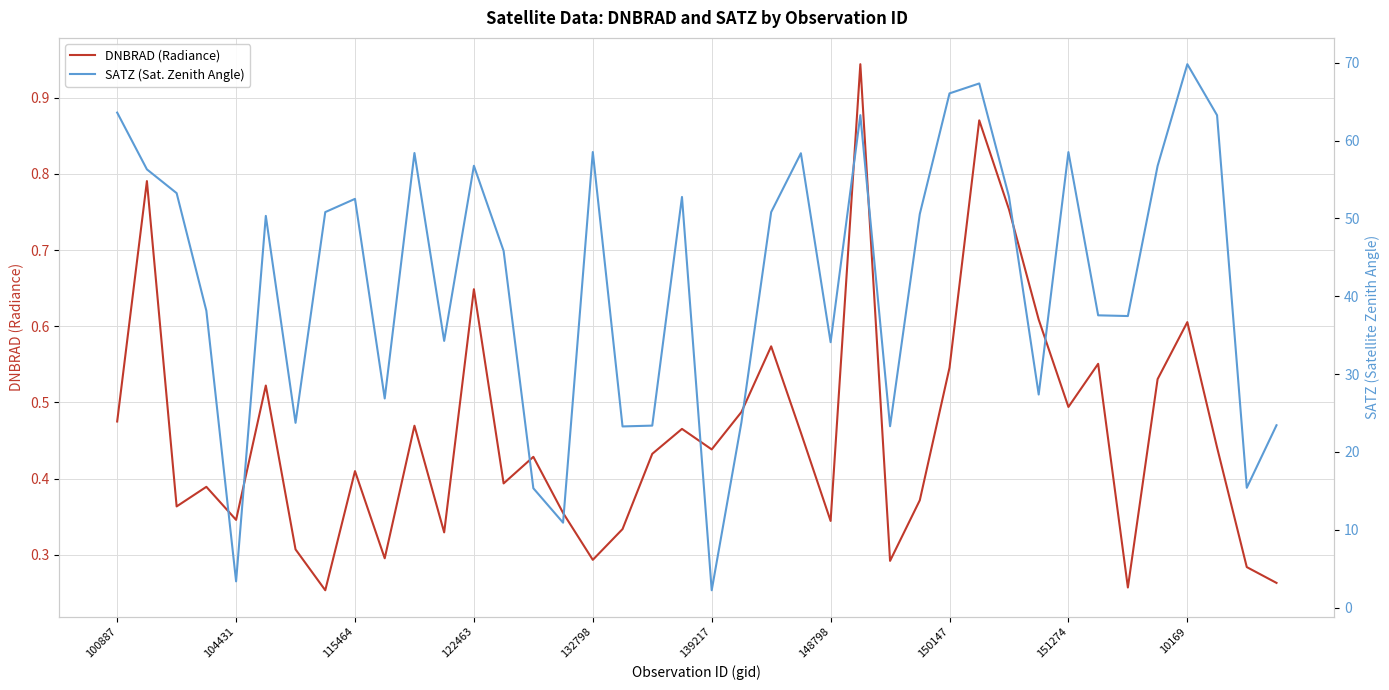

What is the minimum value for SATZ (Sat. Zenith Angle)?

2.2